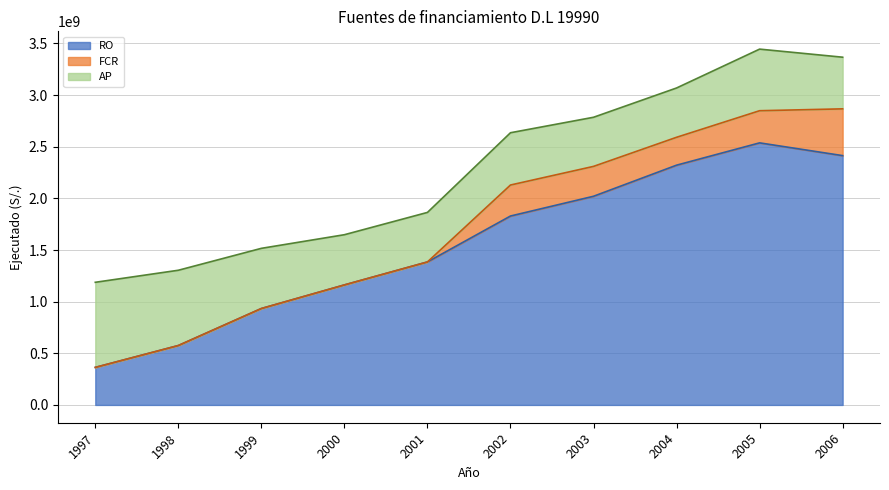

True or false: FCR and RO intersect in this chart.

False